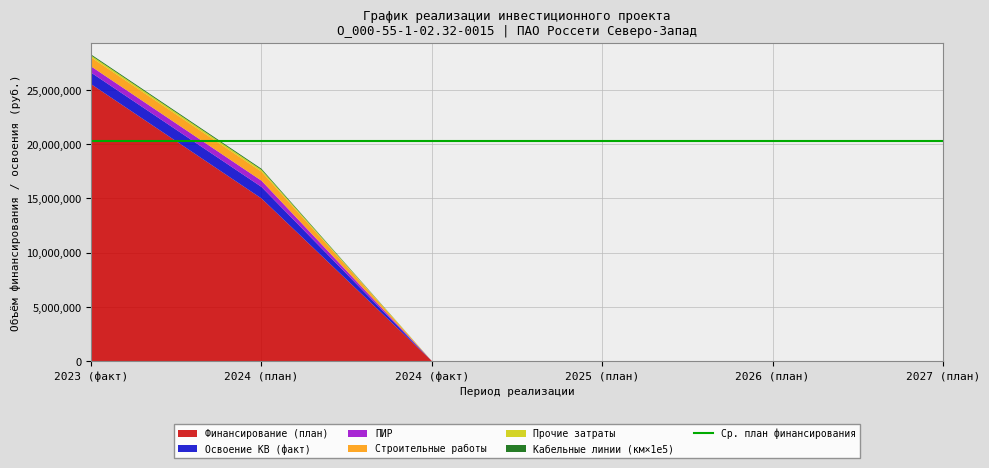

Reading right to left, list all the values displayed in this chart.

Финансирование (план): 2027 (план)=0	2026 (план)=0	2025 (план)=0	2024 (факт)=0	2024 (план)=15000000	2023 (факт)=25541700
Освоение КВ (факт): 2027 (план)=0	2026 (план)=0	2025 (план)=0	2024 (факт)=0	2024 (план)=1063750	2023 (факт)=1063750
ПИР: 2027 (план)=0	2026 (план)=0	2025 (план)=0	2024 (факт)=0	2024 (план)=575000	2023 (факт)=575000
Строительные работы: 2027 (план)=0	2026 (план)=0	2025 (план)=0	2024 (факт)=0	2024 (план)=833143	2023 (факт)=833143
Прочие затраты: 2027 (план)=0	2026 (план)=0	2025 (план)=0	2024 (факт)=0	2024 (план)=173107	2023 (факт)=173107
Кабельные линии (км×1e5): 2027 (план)=0	2026 (план)=0	2025 (план)=0	2024 (факт)=0	2024 (план)=94000	2023 (факт)=94000